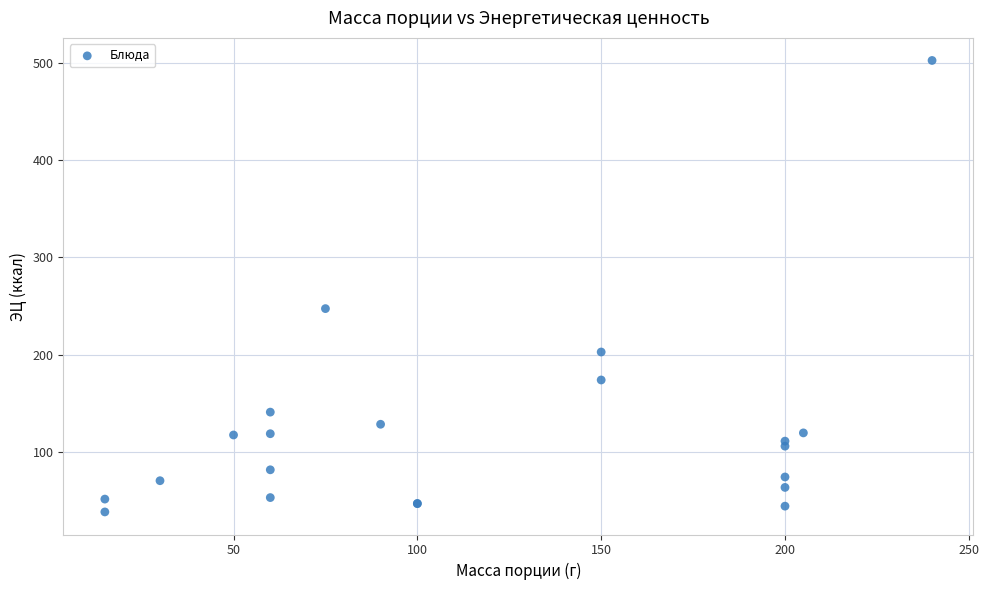

What Y value in the scatter plot is closest to 270?

247.4